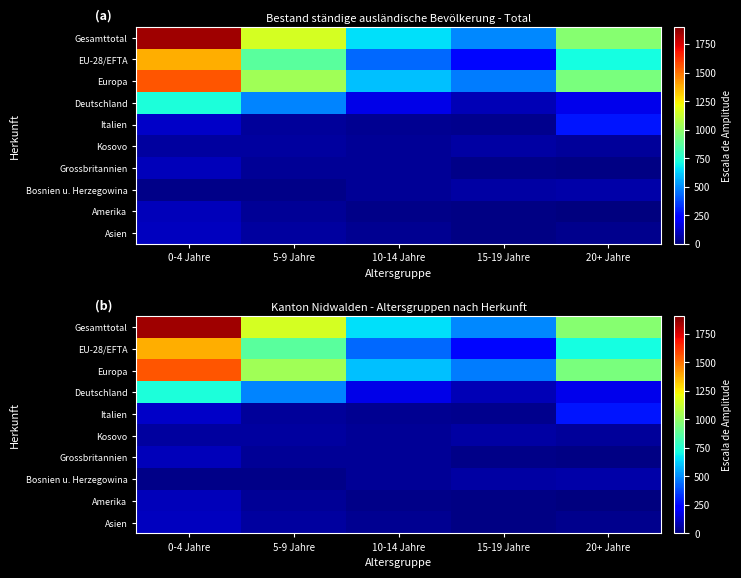

How many data points does each series have?

5